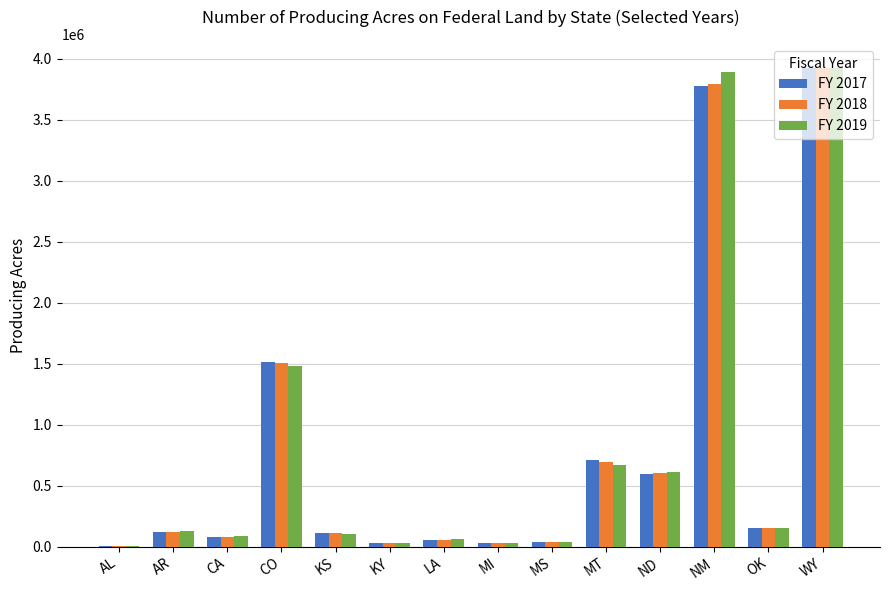

What is the sum of the FY 2017 values at NM and KY?

3809091.0